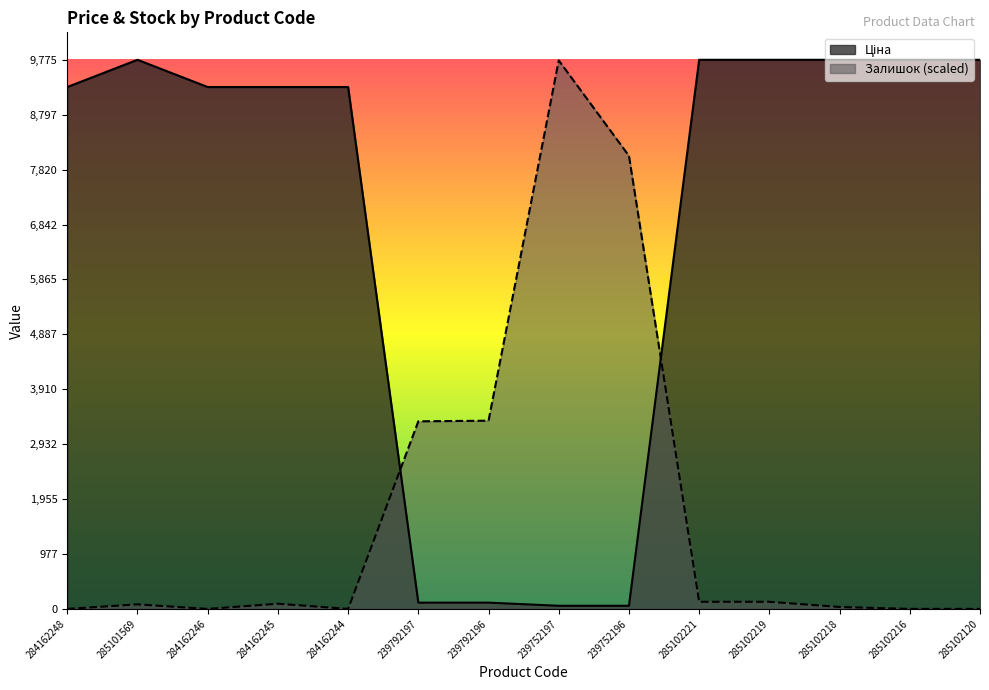

How many data points in Ціна are less than 9290?

4